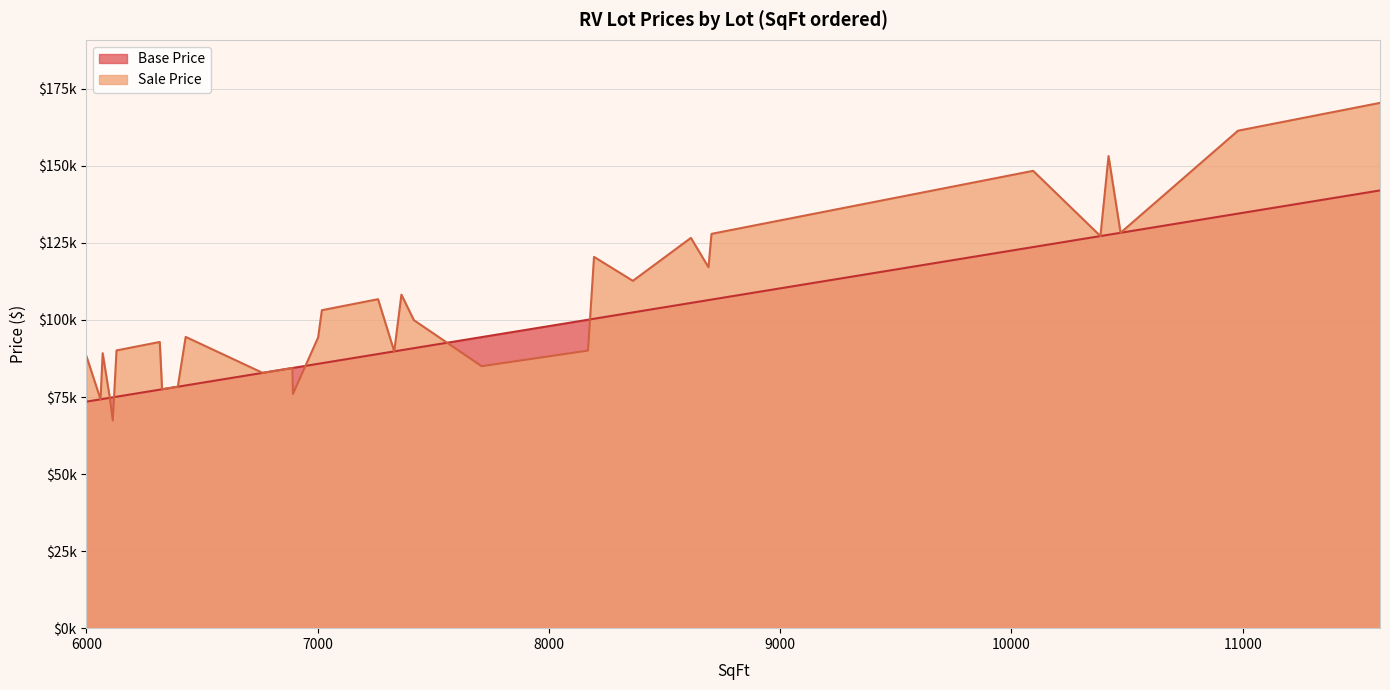

How many interior local peaks does the Sale Price series have?

10